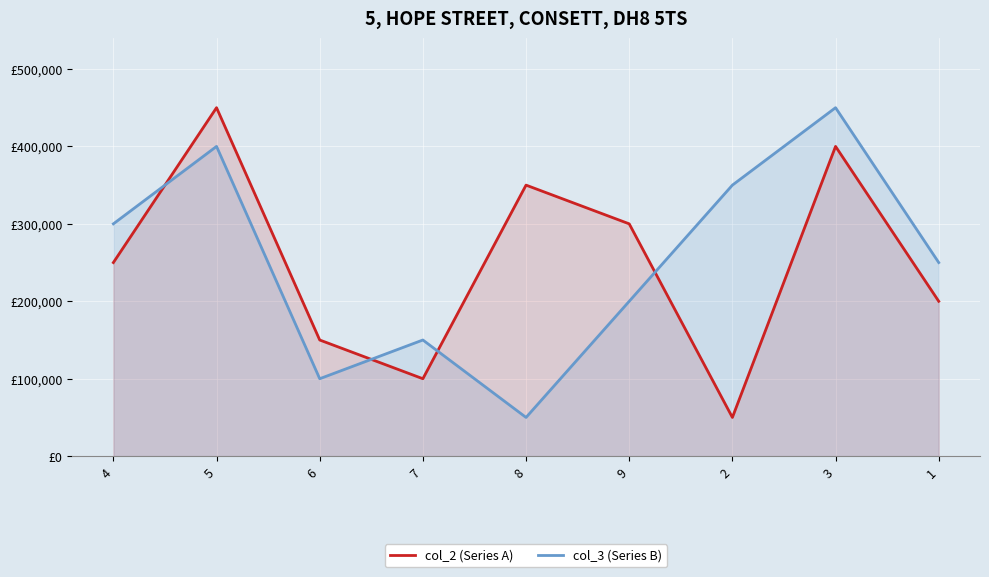

The value of col_2 (Series A) at 6 is 47358. True or false?

False